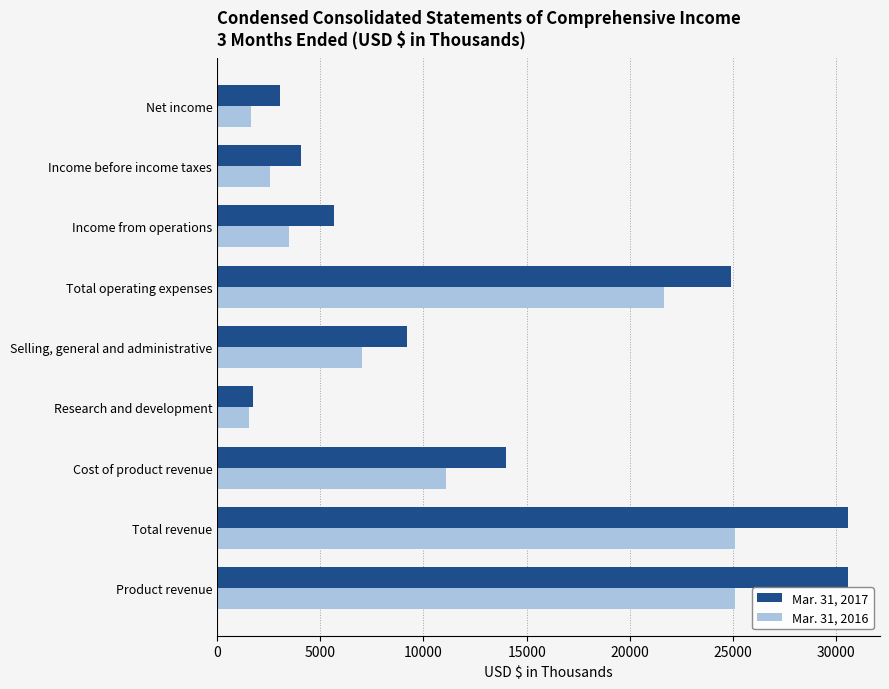

Which series has the largest total across all categories?

Mar. 31, 2017